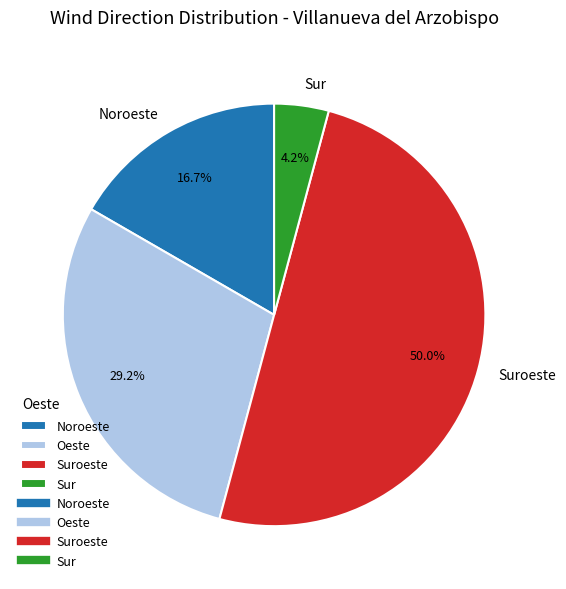

Is the sum of Oeste and Noroeste greater than half?

No